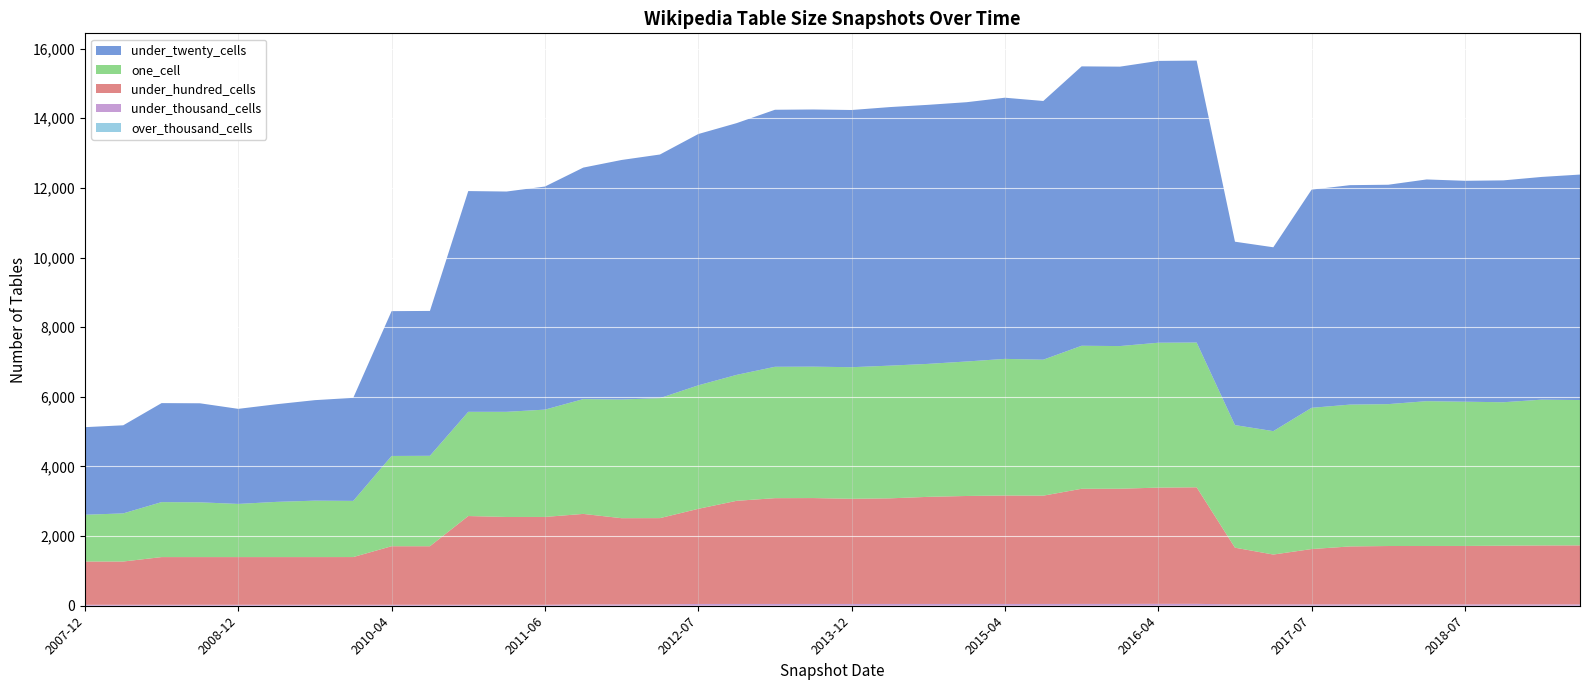

Reading left to right, transcribe all the data shown in this chart.

under_twenty_cells: 2515	2530	2843	2844	2730	2804	2886	2959	4159	4160	6339	6326	6406	6648	6879	6996	7216	7229	7381	7385	7386	7425	7439	7446	7500	7429	8023	8024	8093	8096	5266	5280	6266	6302	6300	6367	6344	6371	6396	6475
one_cell: 1343	1382	1579	1573	1527	1586	1621	1613	2592	2597	2993	3020	3082	3297	3408	3446	3547	3617	3773	3774	3779	3811	3819	3862	3924	3905	4107	4097	4161	4158	3521	3544	4056	4073	4075	4159	4142	4120	4187	4174
under_hundred_cells: 1242	1242	1369	1369	1369	1369	1369	1370	1681	1681	2548	2521	2522	2600	2476	2478	2732	2962	3038	3041	3020	3033	3076	3101	3114	3110	3307	3308	3338	3347	1630	1432	1590	1665	1677	1678	1679	1686	1693	1695
under_thousand_cells: 28	28	28	28	28	28	28	28	28	28	28	28	28	37	38	38	51	51	51	51	51	51	51	51	51	51	52	52	54	54	37	38	38	38	38	38	38	38	38	38
over_thousand_cells: 0	0	0	0	0	0	0	0	0	0	0	0	0	0	0	0	0	0	0	0	0	0	0	0	0	0	0	0	0	0	0	0	0	0	0	0	0	0	0	0